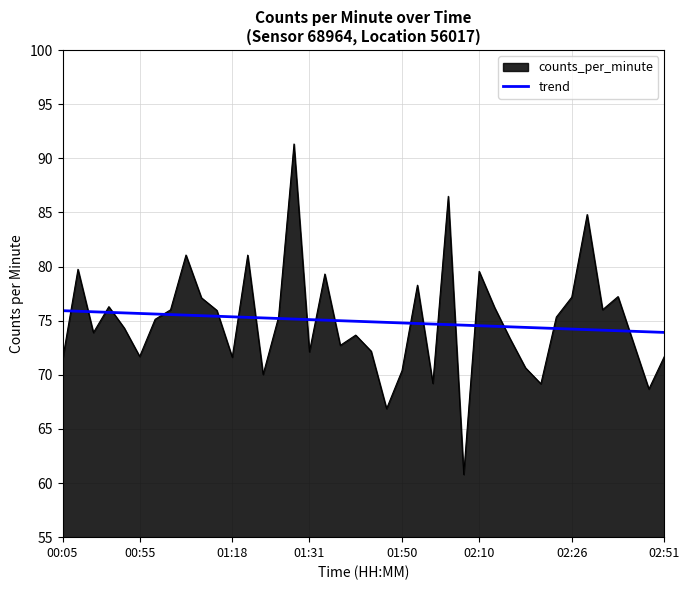

What is the highest value of the trend series?

75.9